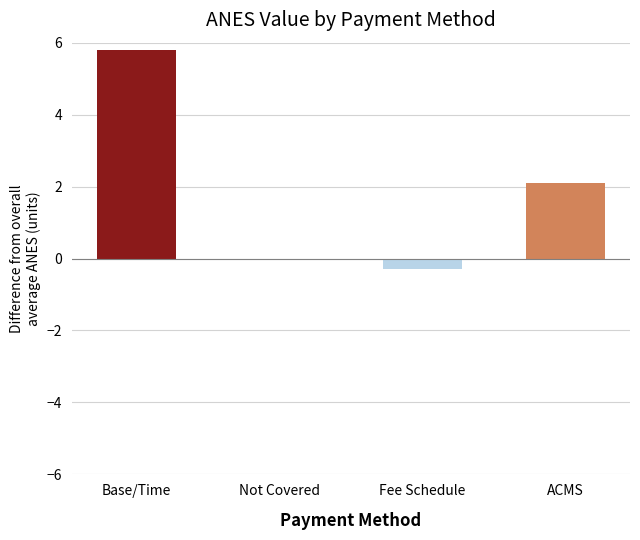

Where is the data nearest to the value 2?

ACMS